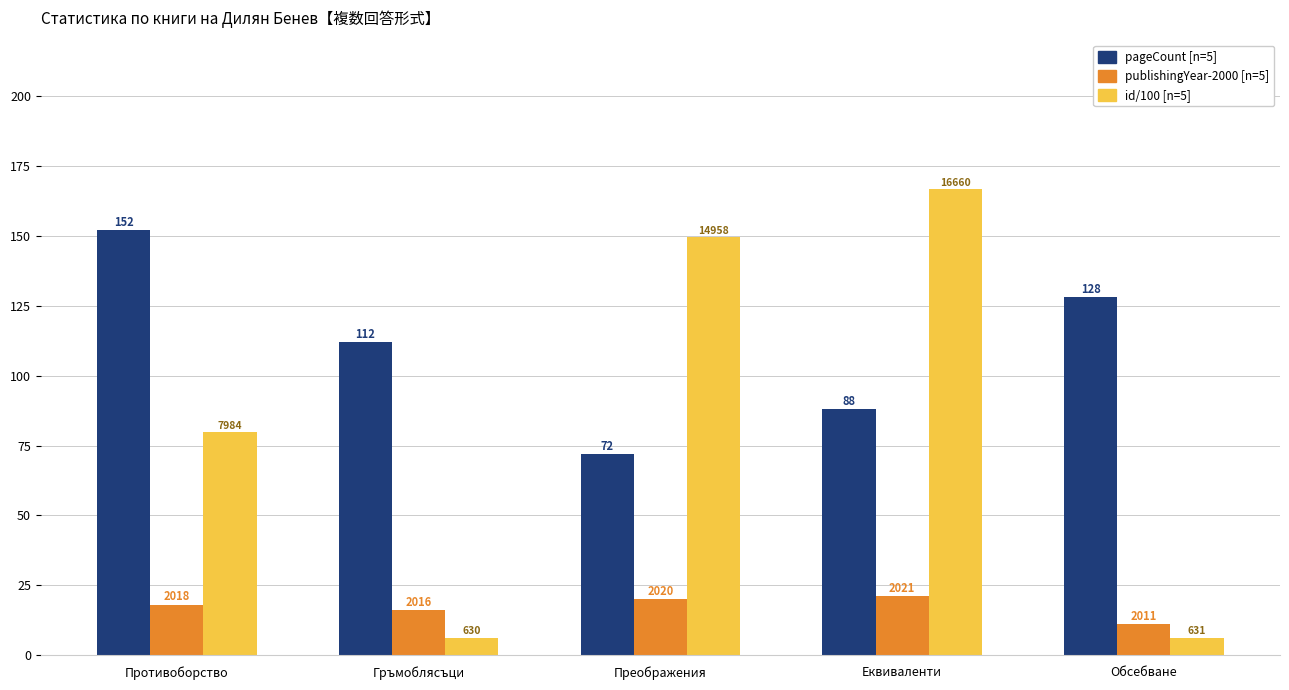

How many bars are there in total?

15